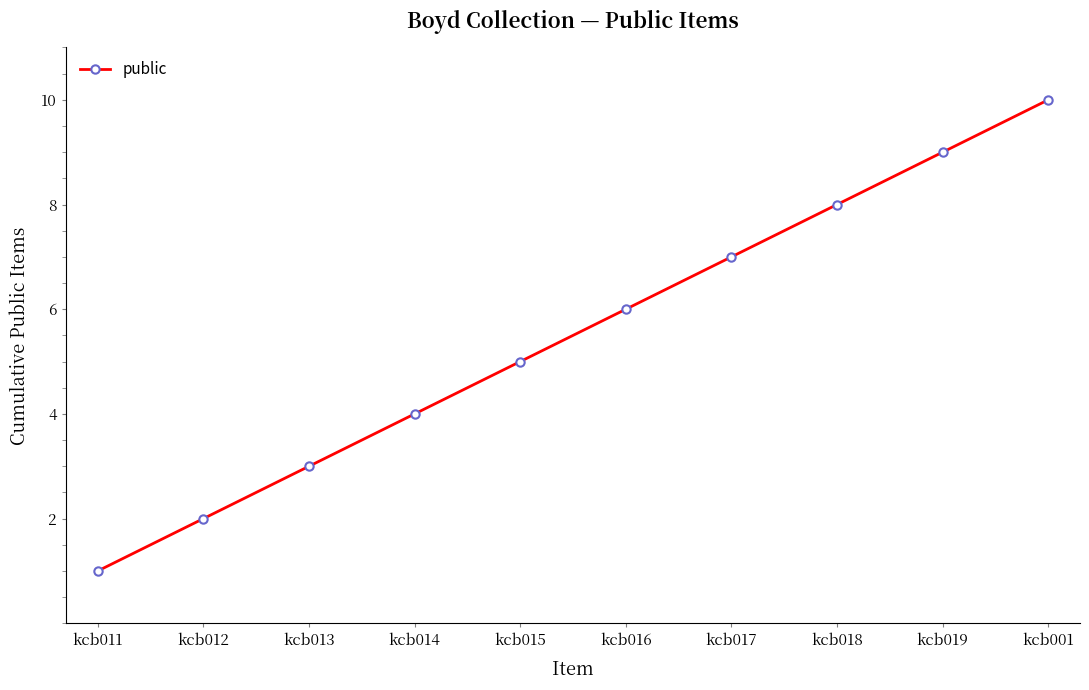

What is the change in value from kcb015 to kcb001?

+5